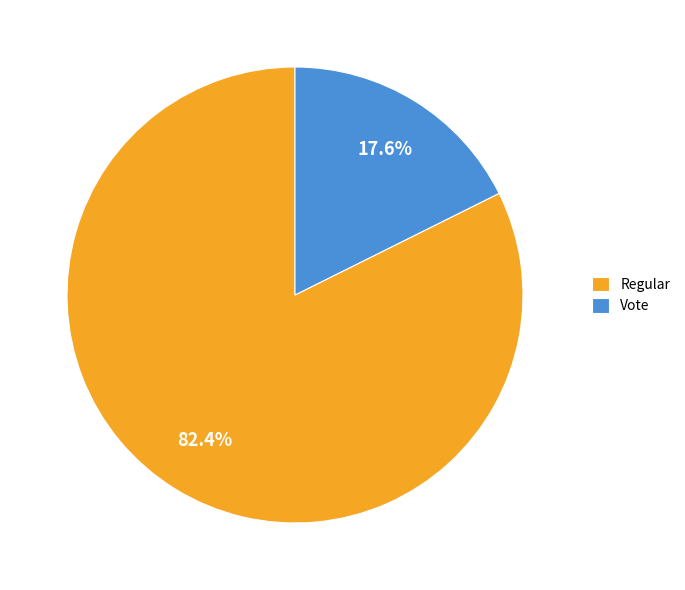

Which category has the smallest portion of the pie?

Vote